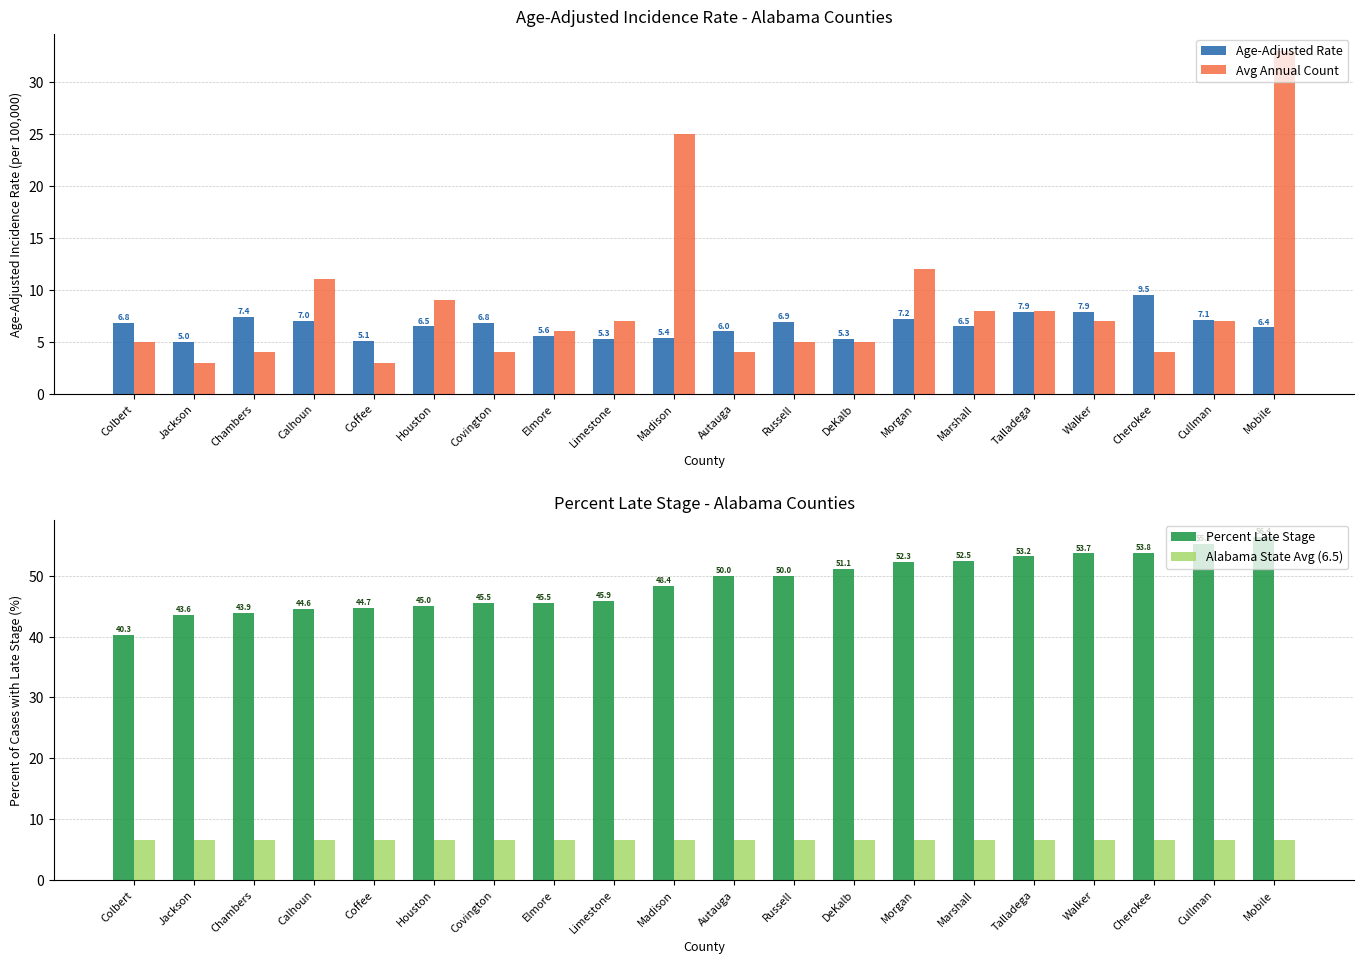

Is it true that Age-Adjusted Rate equals 9.4 at Calhoun?

False